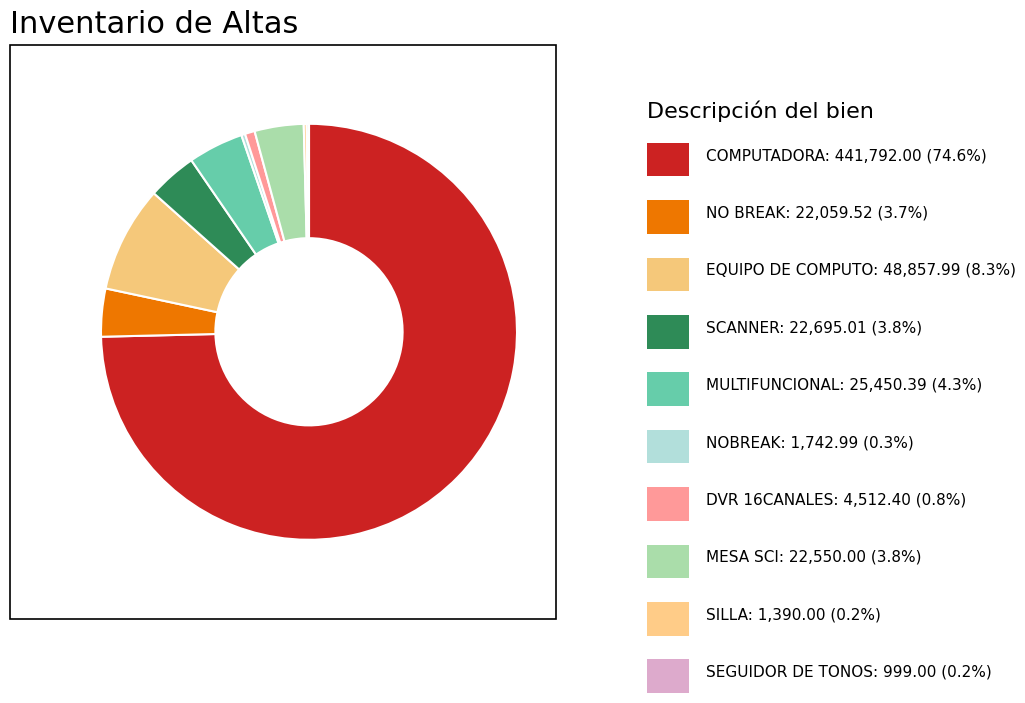

Is there a majority slice in this chart?

Yes